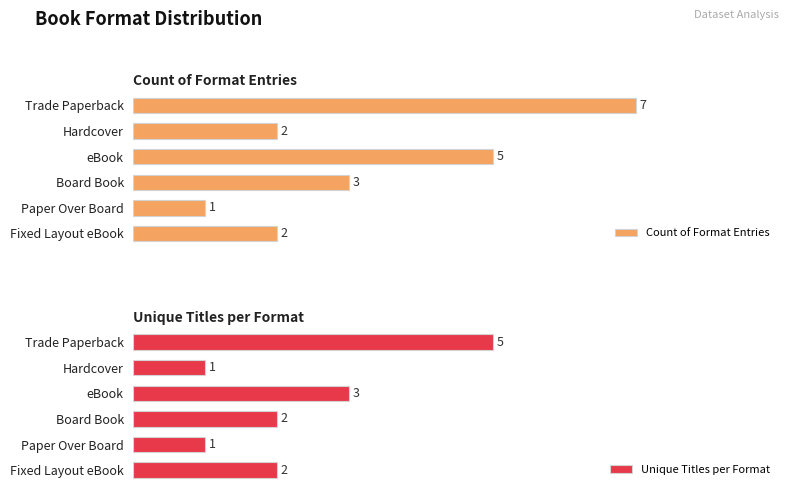

How many bars are there in each group?

2